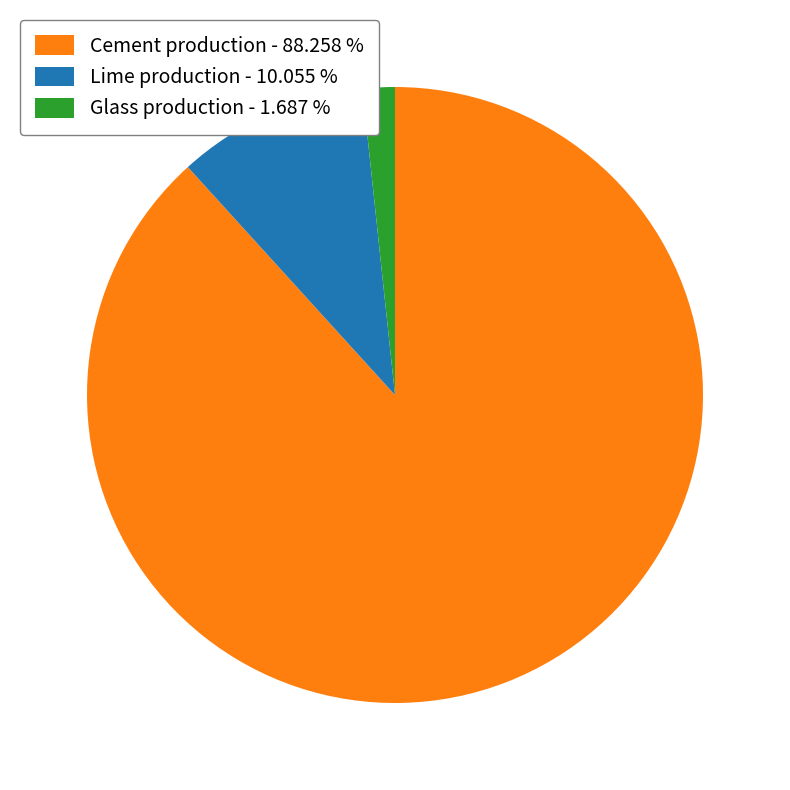

Which has a higher value, Cement production - 88.258 % or Glass production - 1.687 %?

Cement production - 88.258 %